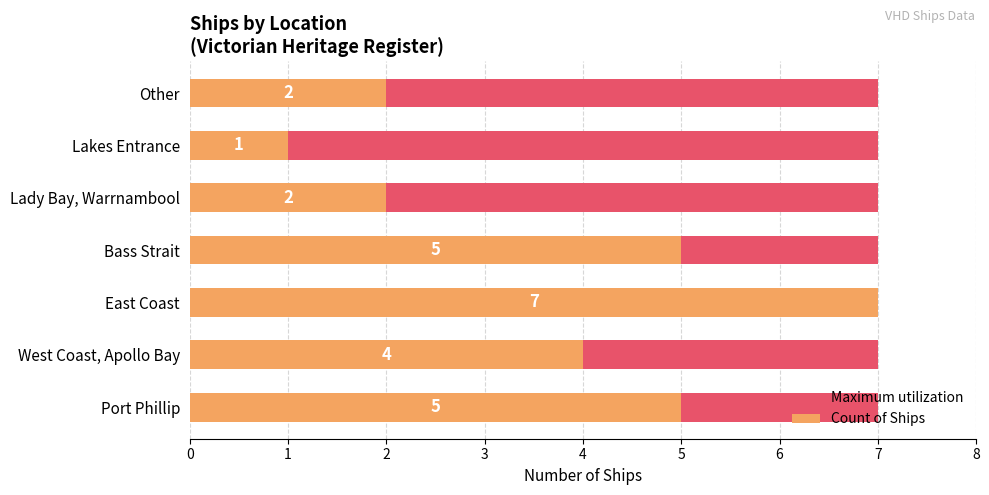

What are all the series names shown in the legend?

Maximum utilization, Count of Ships